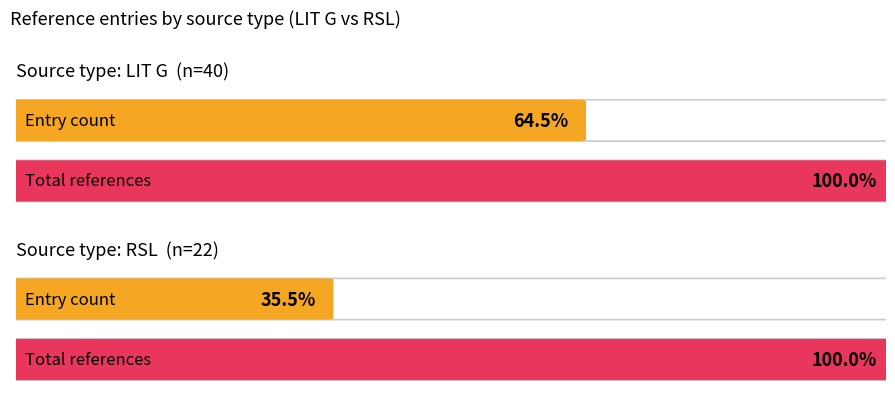

Between RSL and LIT G, which is larger?

LIT G